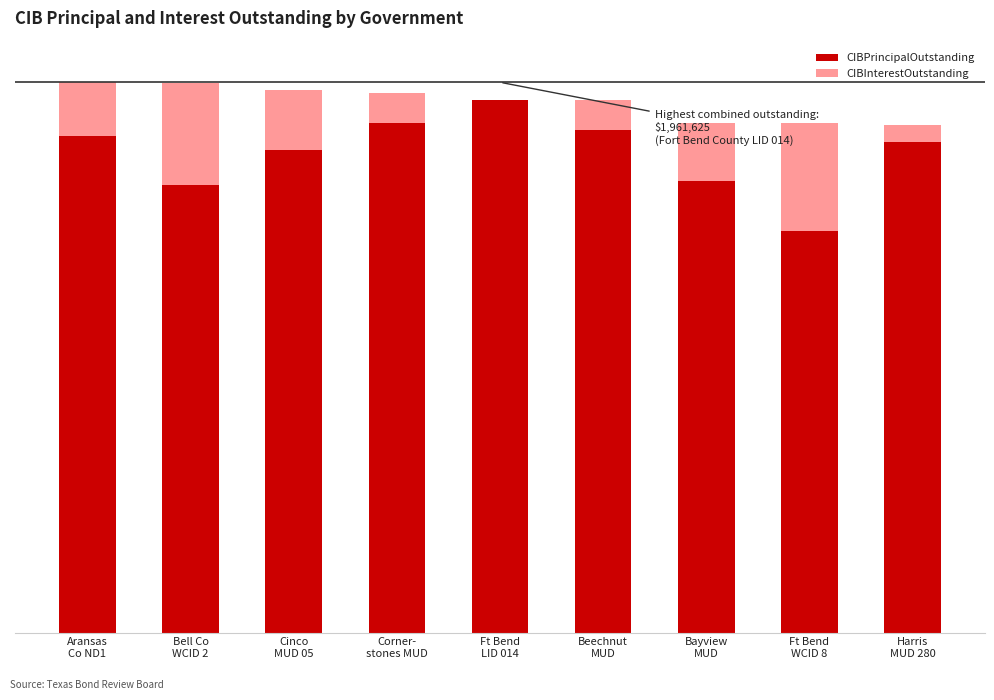

At how many categories does at least one series exceed 1759241?

4